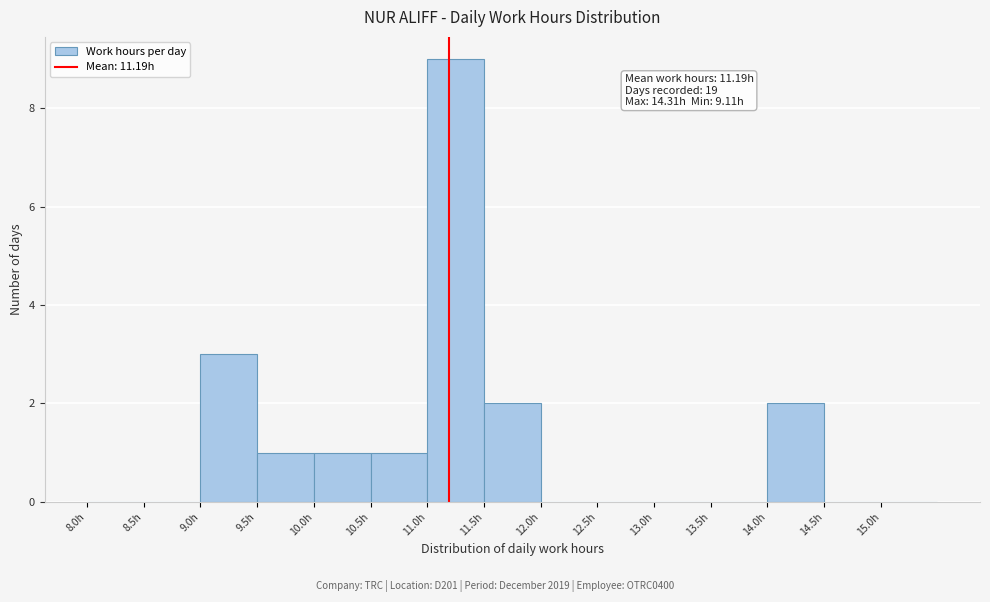

Which range on the x-axis has the tallest bar?

11.0 to 11.5